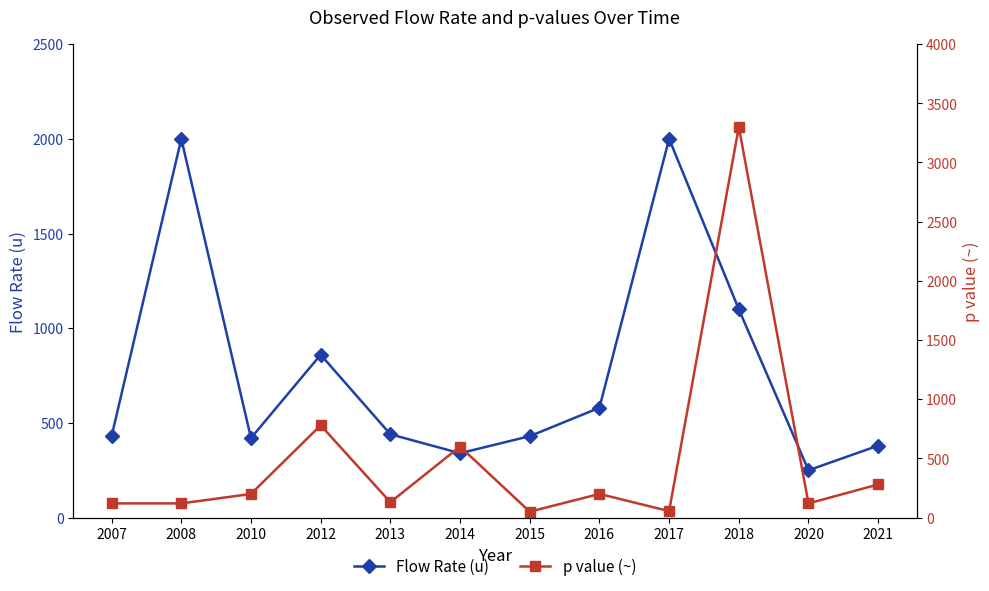

Is the value of Flow Rate (u) at 2013 greater than the value of p value (~) at 2012?

No